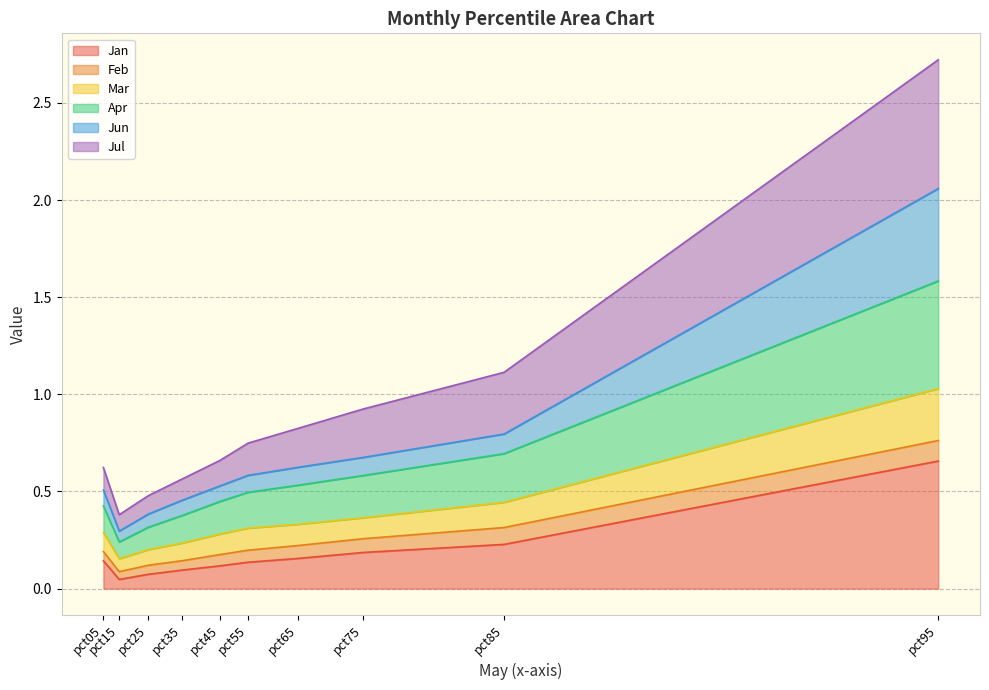

True or false: Mar and Apr cross at least once.

False